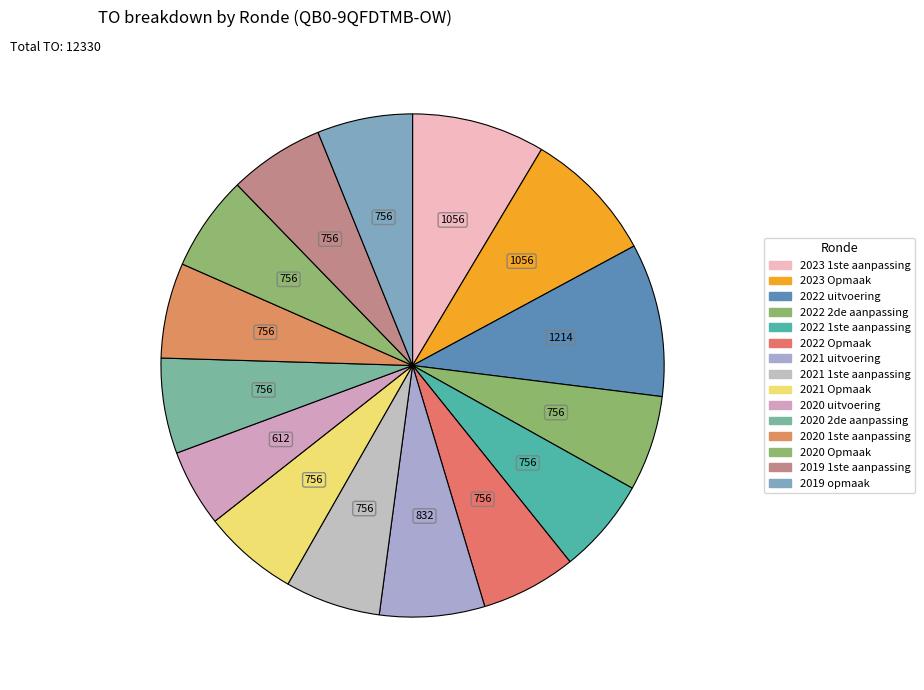

The 2020 uitvoering slice represents 14% of the pie. True or false?

False